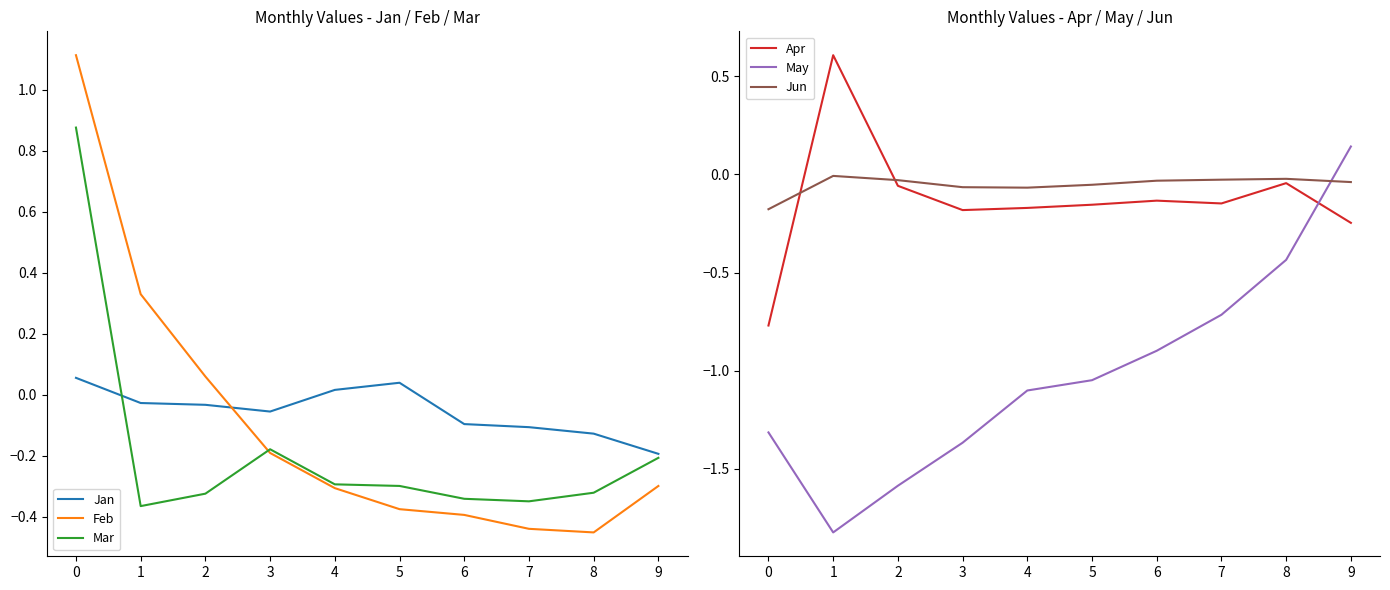

Is the value of Apr at 8 greater than the value of May at 0?

Yes